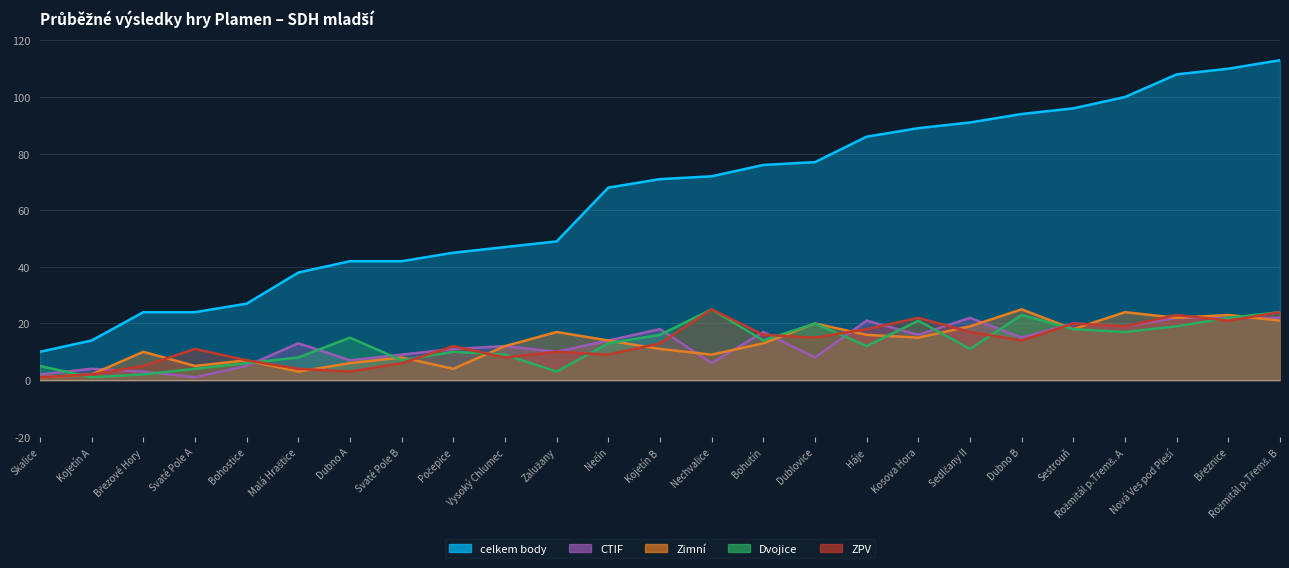

How many values in the celkem body series exceed 71?

12